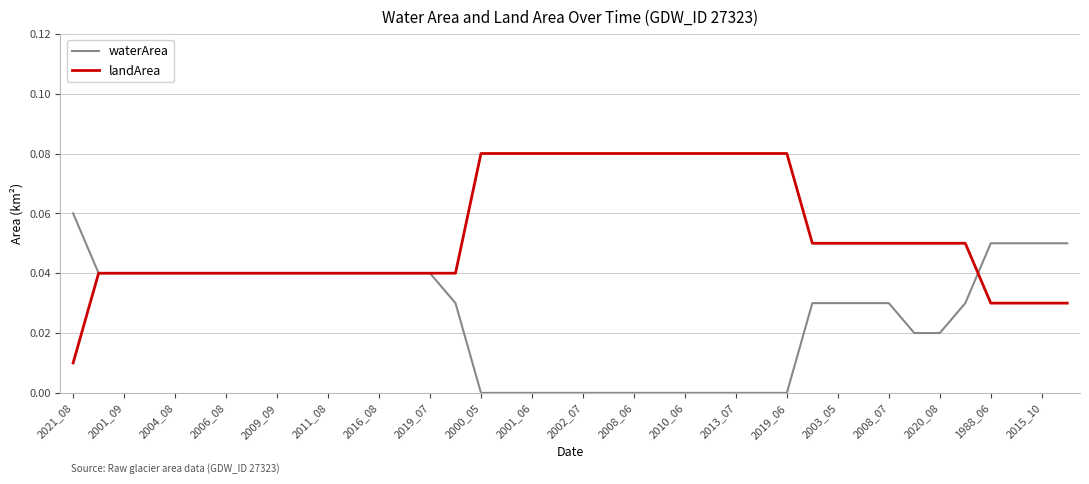

Which series has the widest spread of values?

landArea